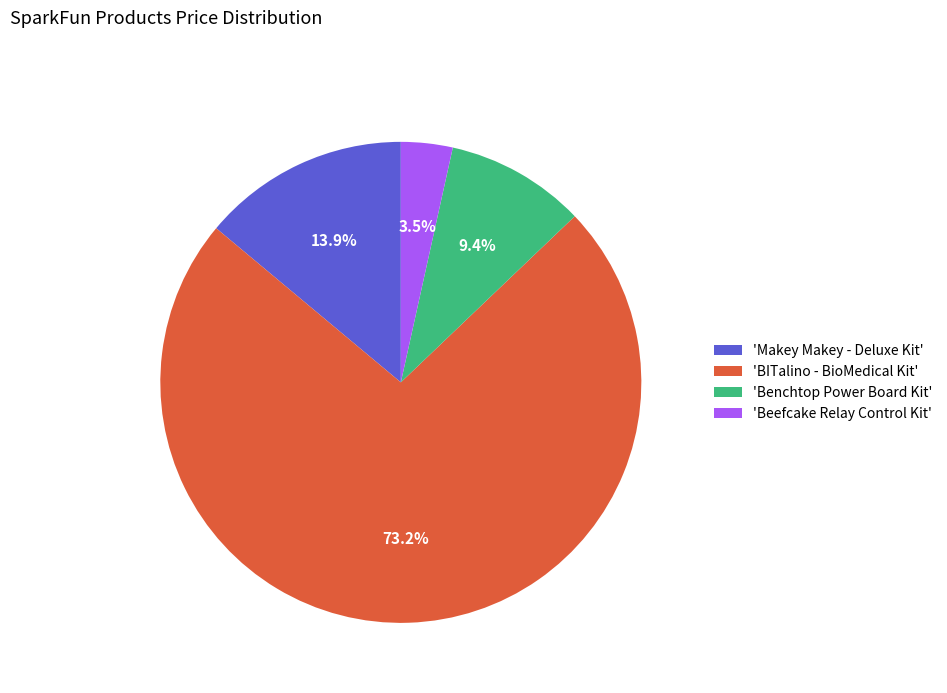

Is the sum of 'BITalino - BioMedical Kit' and 'Benchtop Power Board Kit' greater than half?

Yes